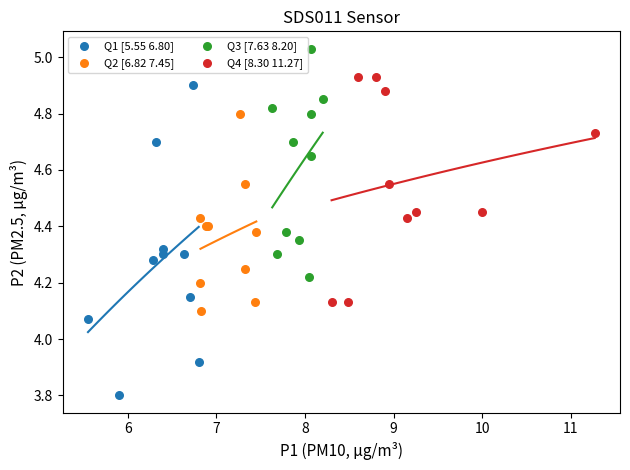

Which series contains the highest Y value?

Q3 [7.63 8.20]